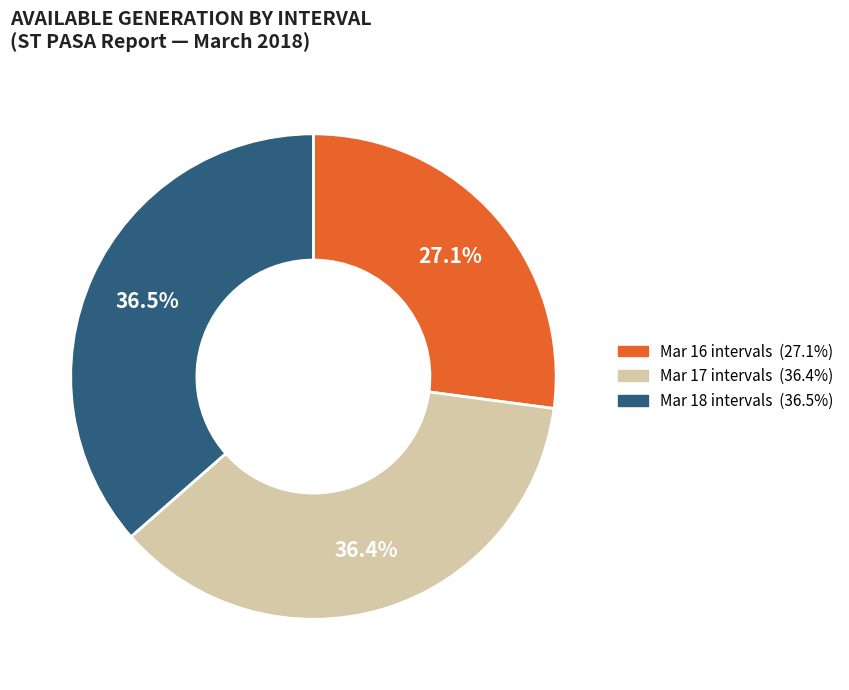

Is there any slice that represents more than half of the pie?

No